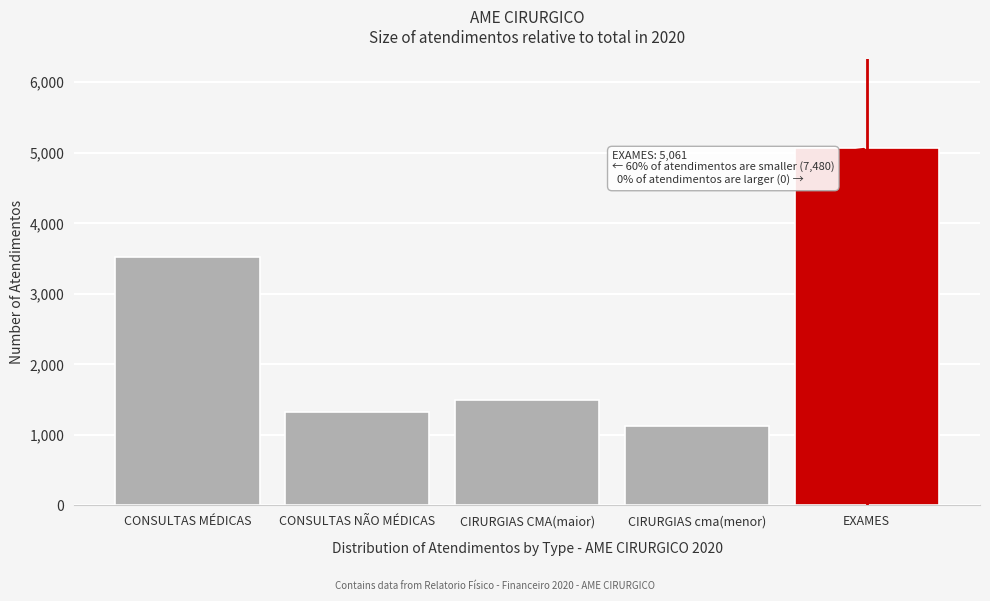

Reading right to left, extract all data points from this chart.

5061	1125	1498	1331	3527